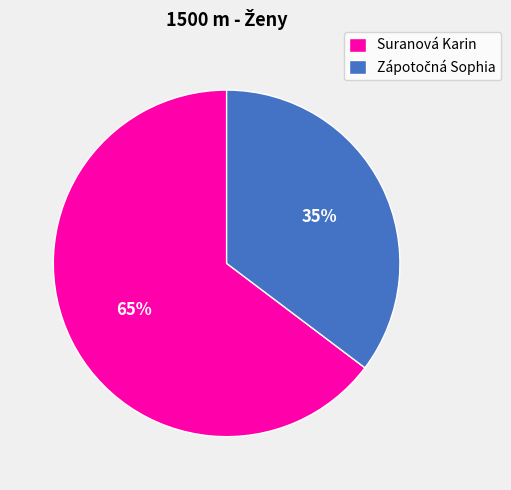

To the nearest percent, what is the average slice percentage?

50%